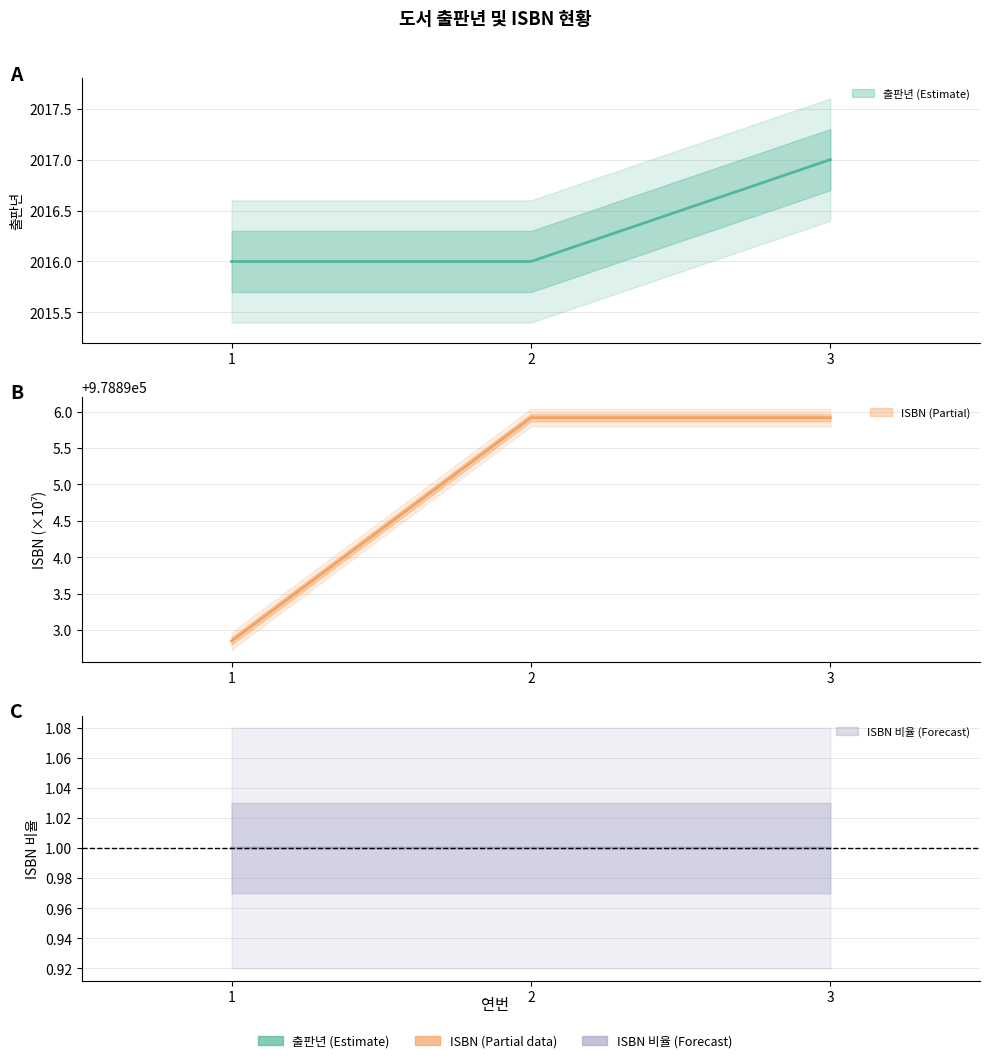

What is the spread (max minus min) of values at 3?

976878.9